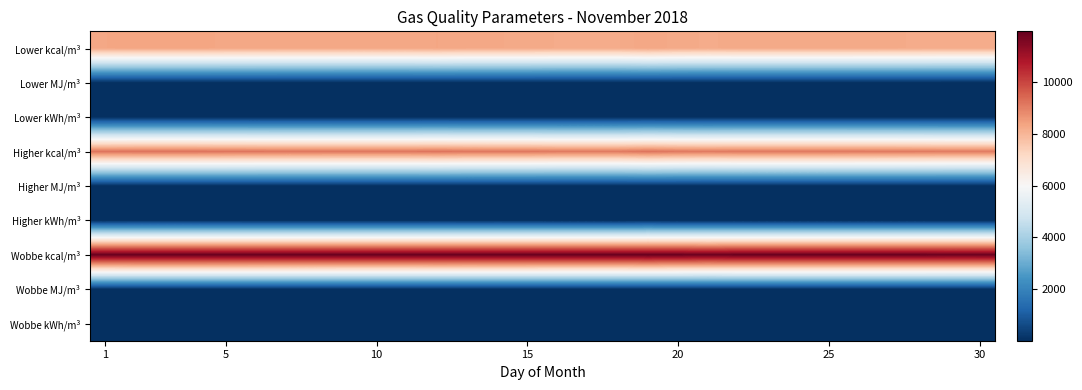

What is the maximum value shown in the chart?

11965.3